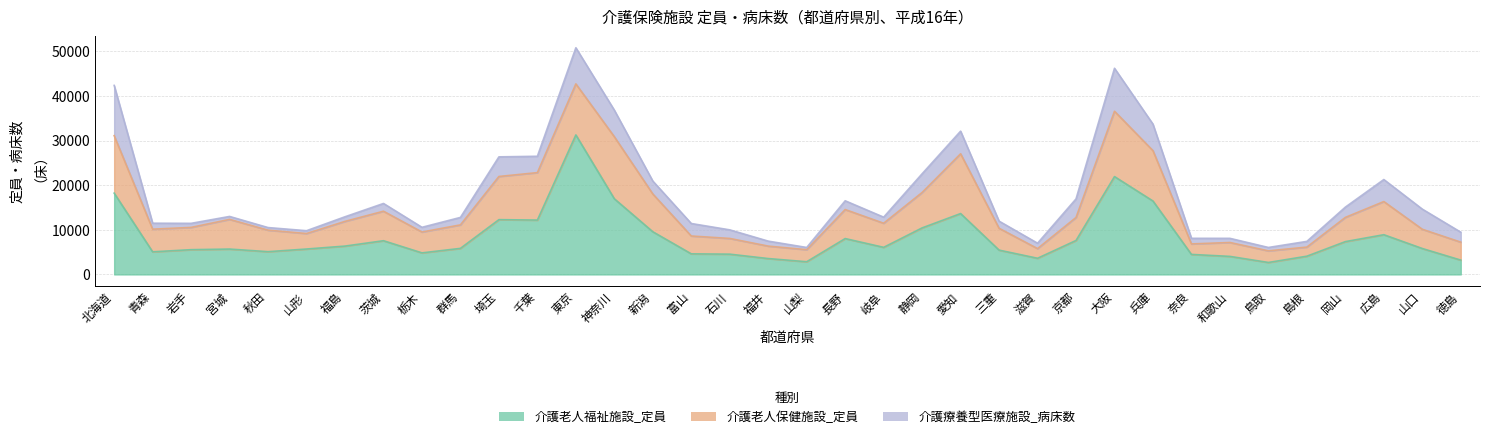

At how many categories does at least one series exceed 29724?

1